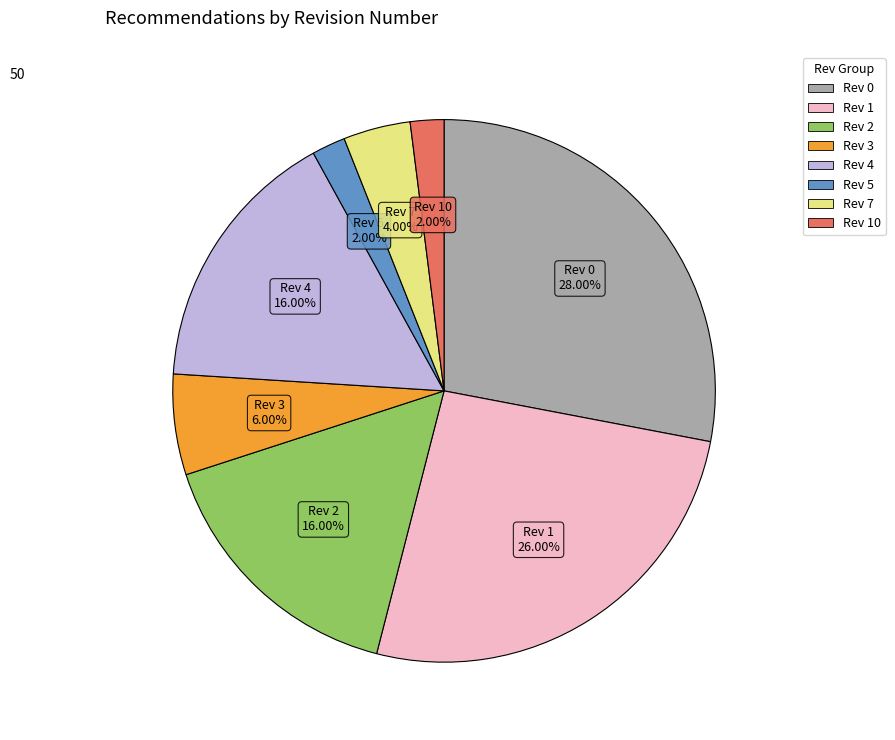

Does any single category account for the majority?

No